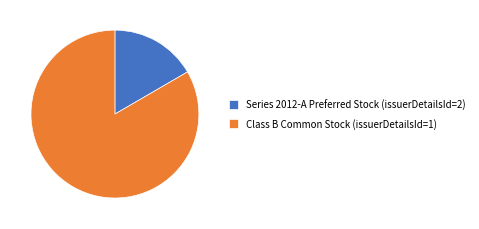

True or false: Series 2012-A Preferred Stock (issuerDetailsId=2) accounts for 4% of the total.

False